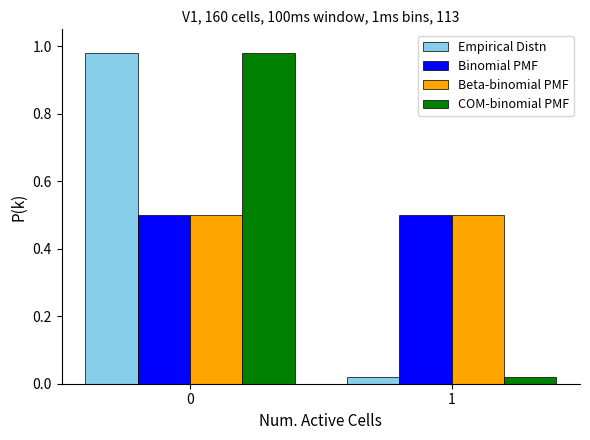

What is the spread (max minus min) of values at 0?

0.5